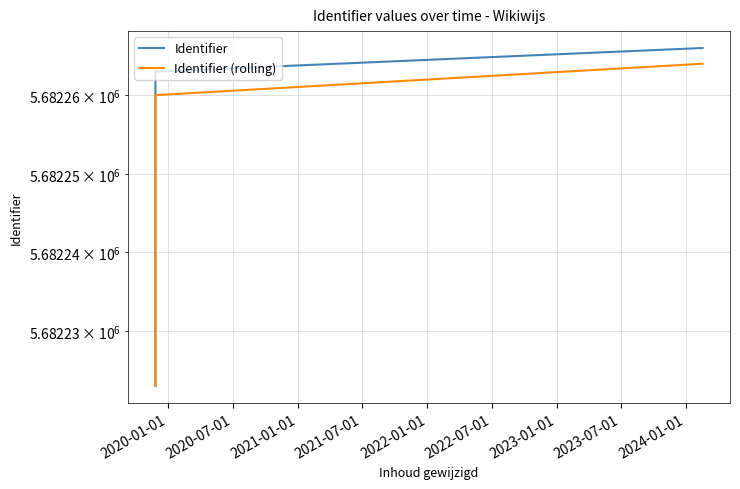

Reading left to right, what are all the values shown in this chart?

Identifier: 5682223	5682238	5682239	5682252	5682255	5682258	5682261	5682263	5682266
Identifier (rolling): 5682223	5682230	5682232	5682240	5682248	5682253	5682257	5682260	5682264